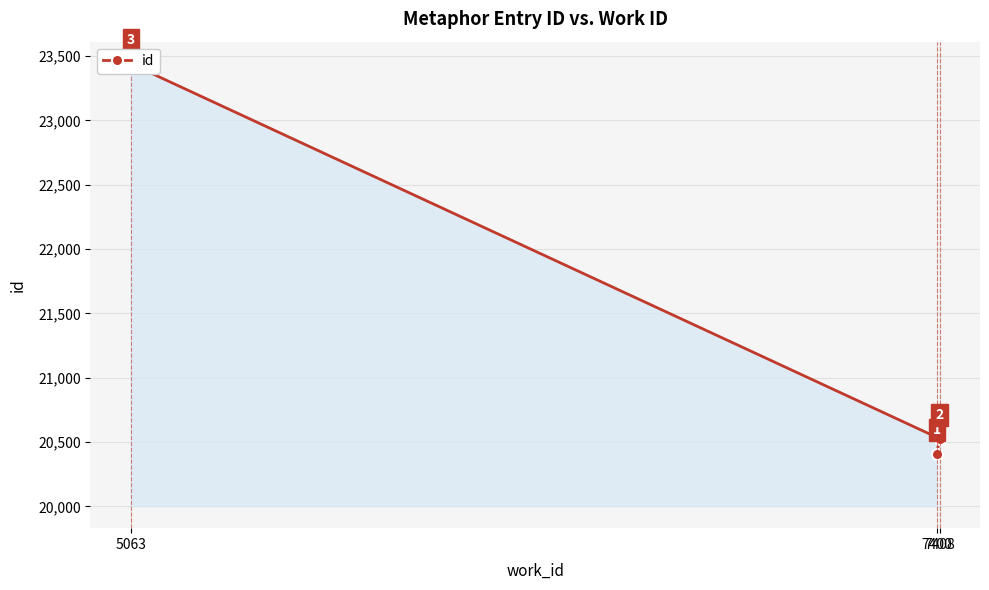

What position from the left is 7400?

1